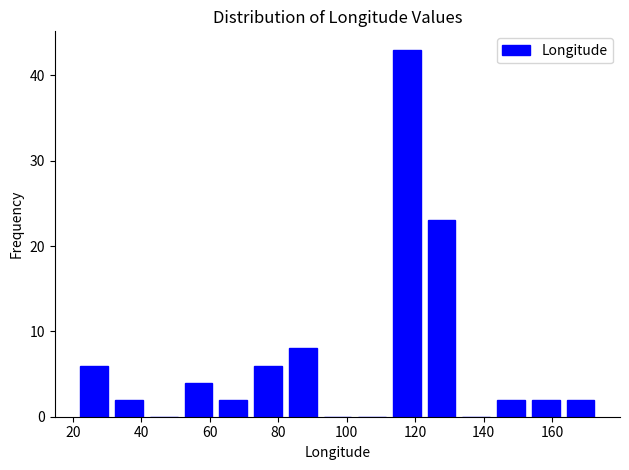

Which range on the x-axis has the tallest bar?

114 to 124